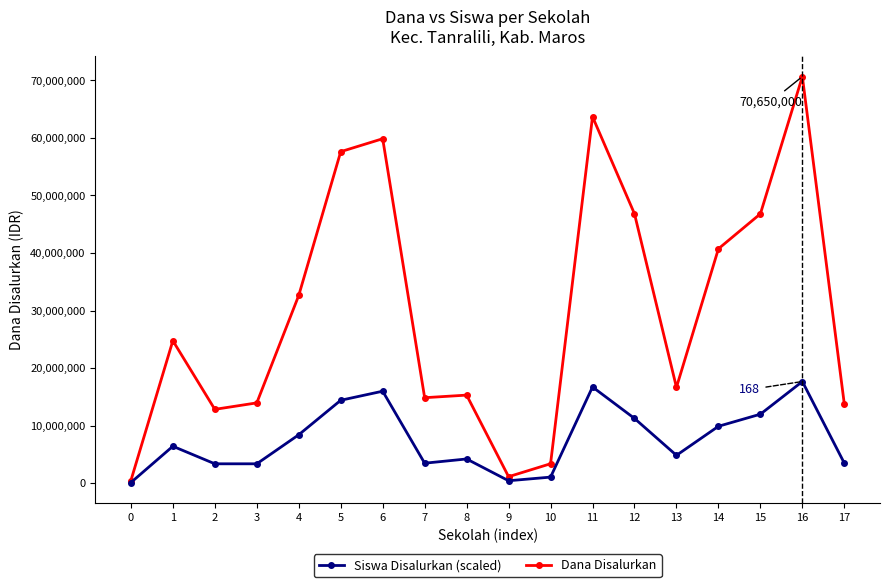

The value of Dana Disalurkan at 12 is 62938735.6. True or false?

False